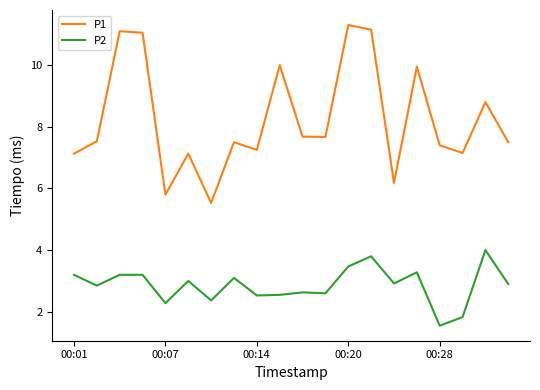

What is the highest value of the P1 series?

11.3